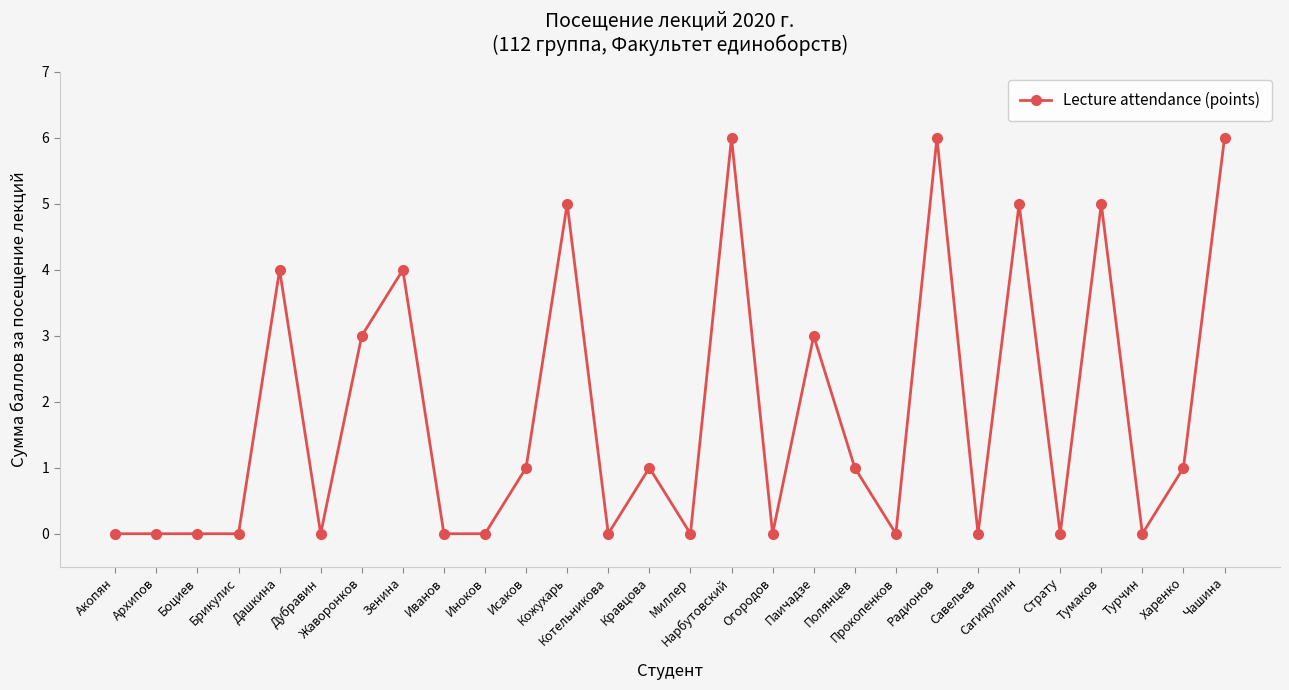

Does the chart display data point markers on the line(s)?

Yes